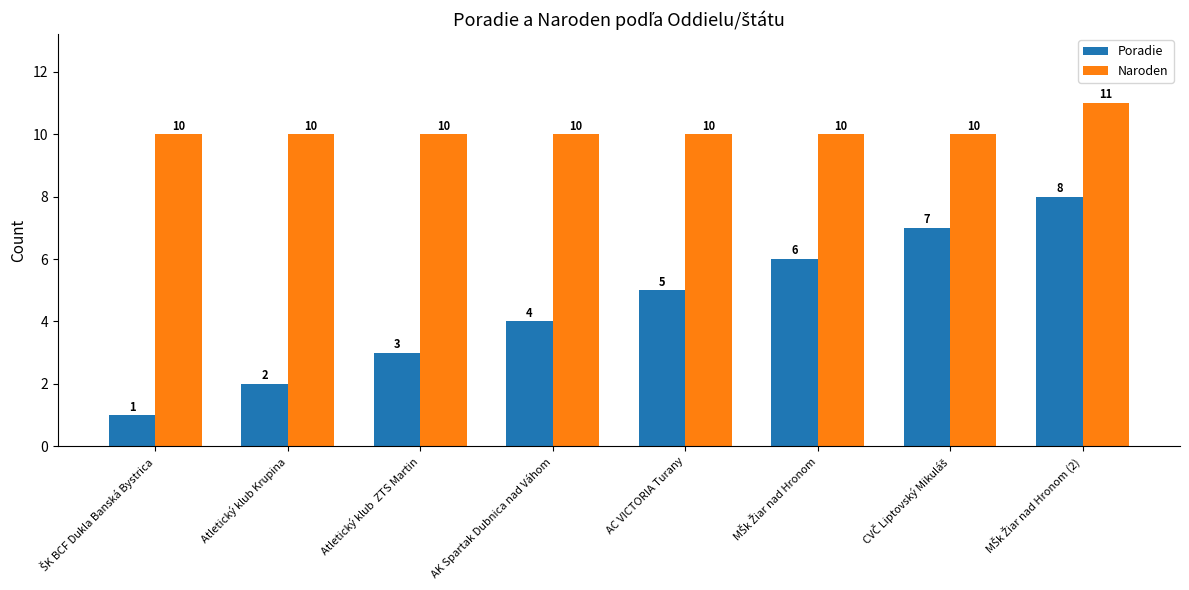

Rank the series by their average value, from highest to lowest.

Naroden, Poradie